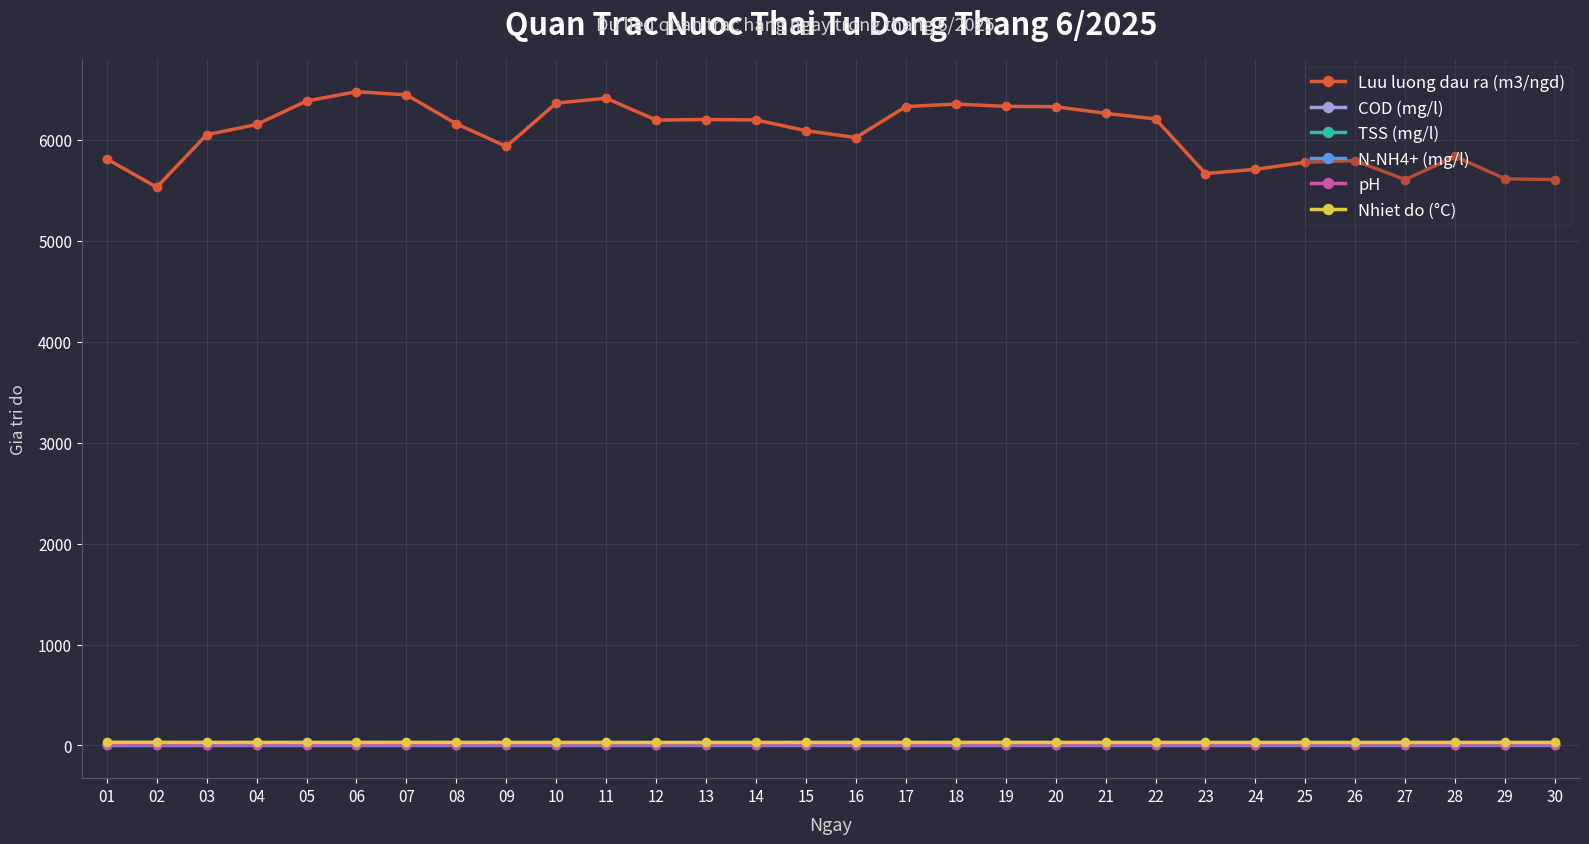

What is the difference between the pH values at 22 and 09?

0.2